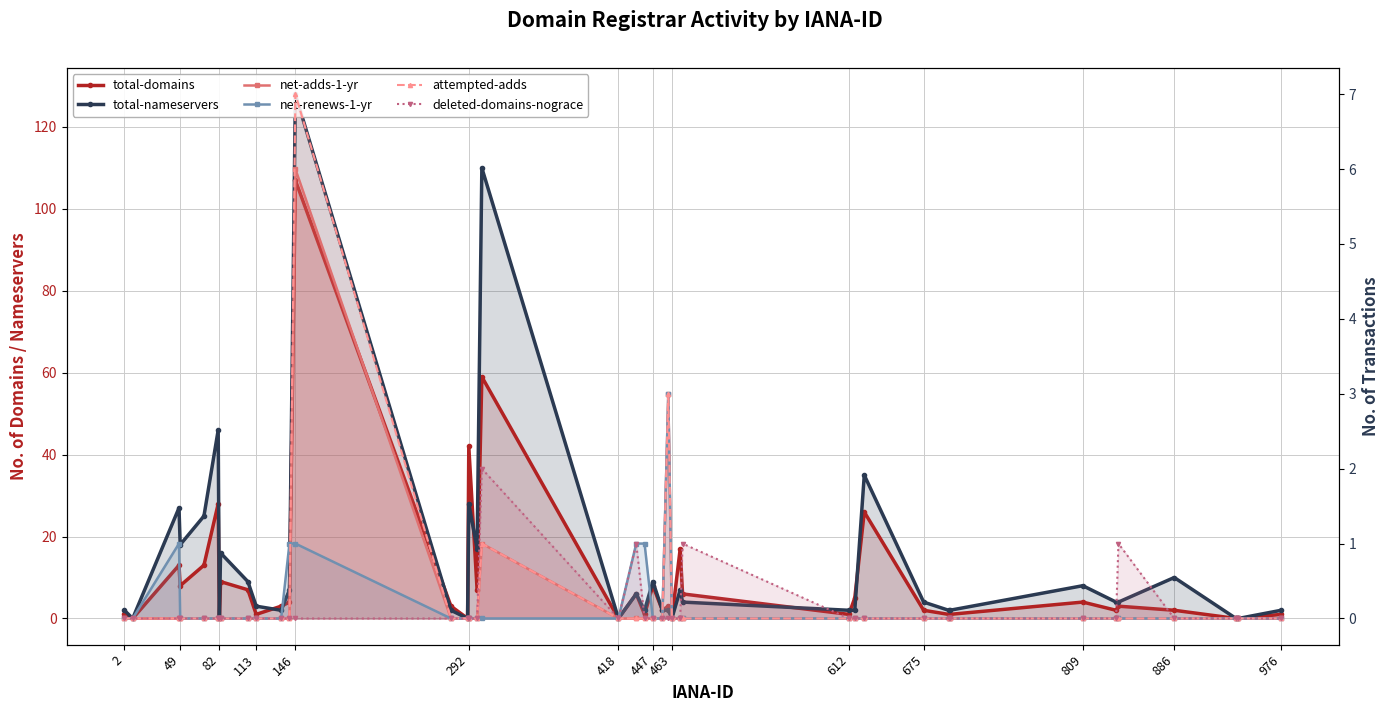

Count the net-adds-1-yr values in the range 0 to 1.

38